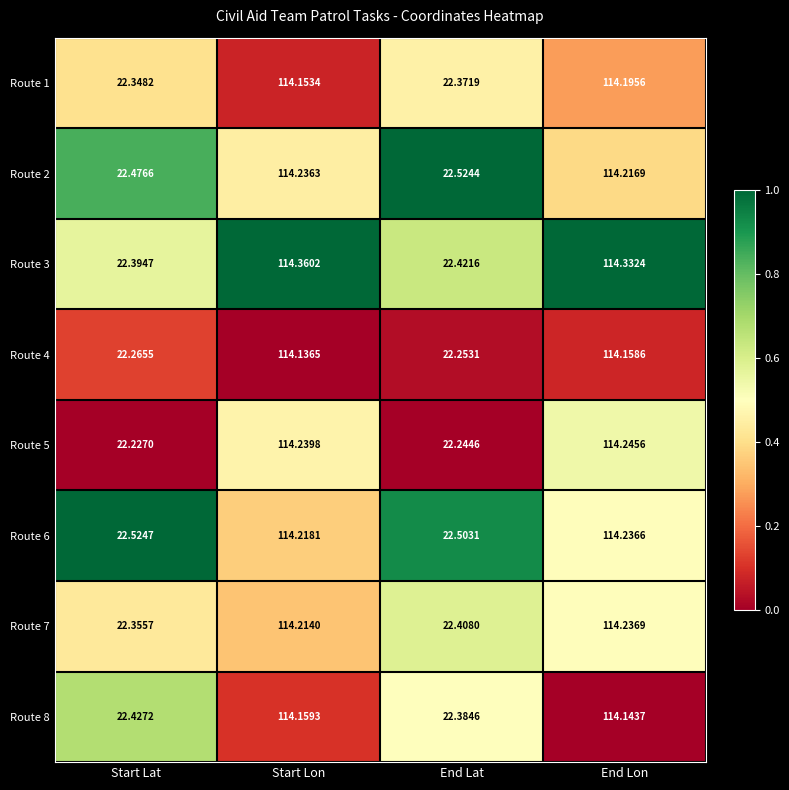

Where is Route 7 nearest to the value 68?

End Lat